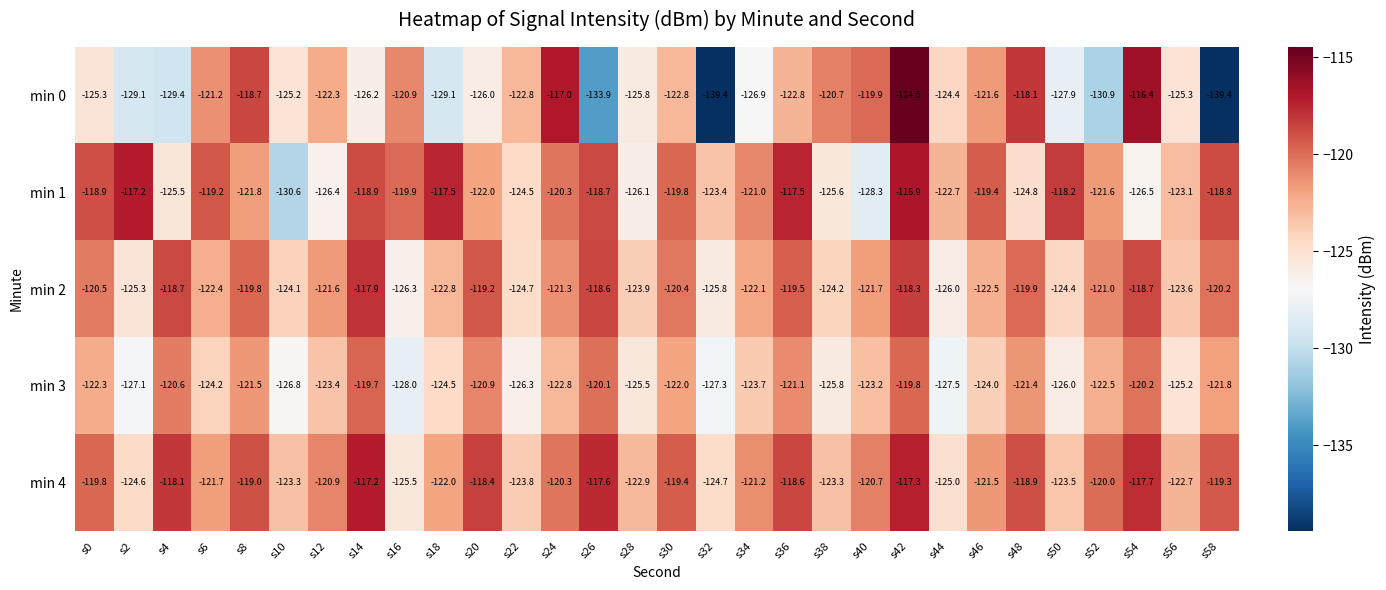

The min 1 series shows -125.5 at s4. True or false?

True